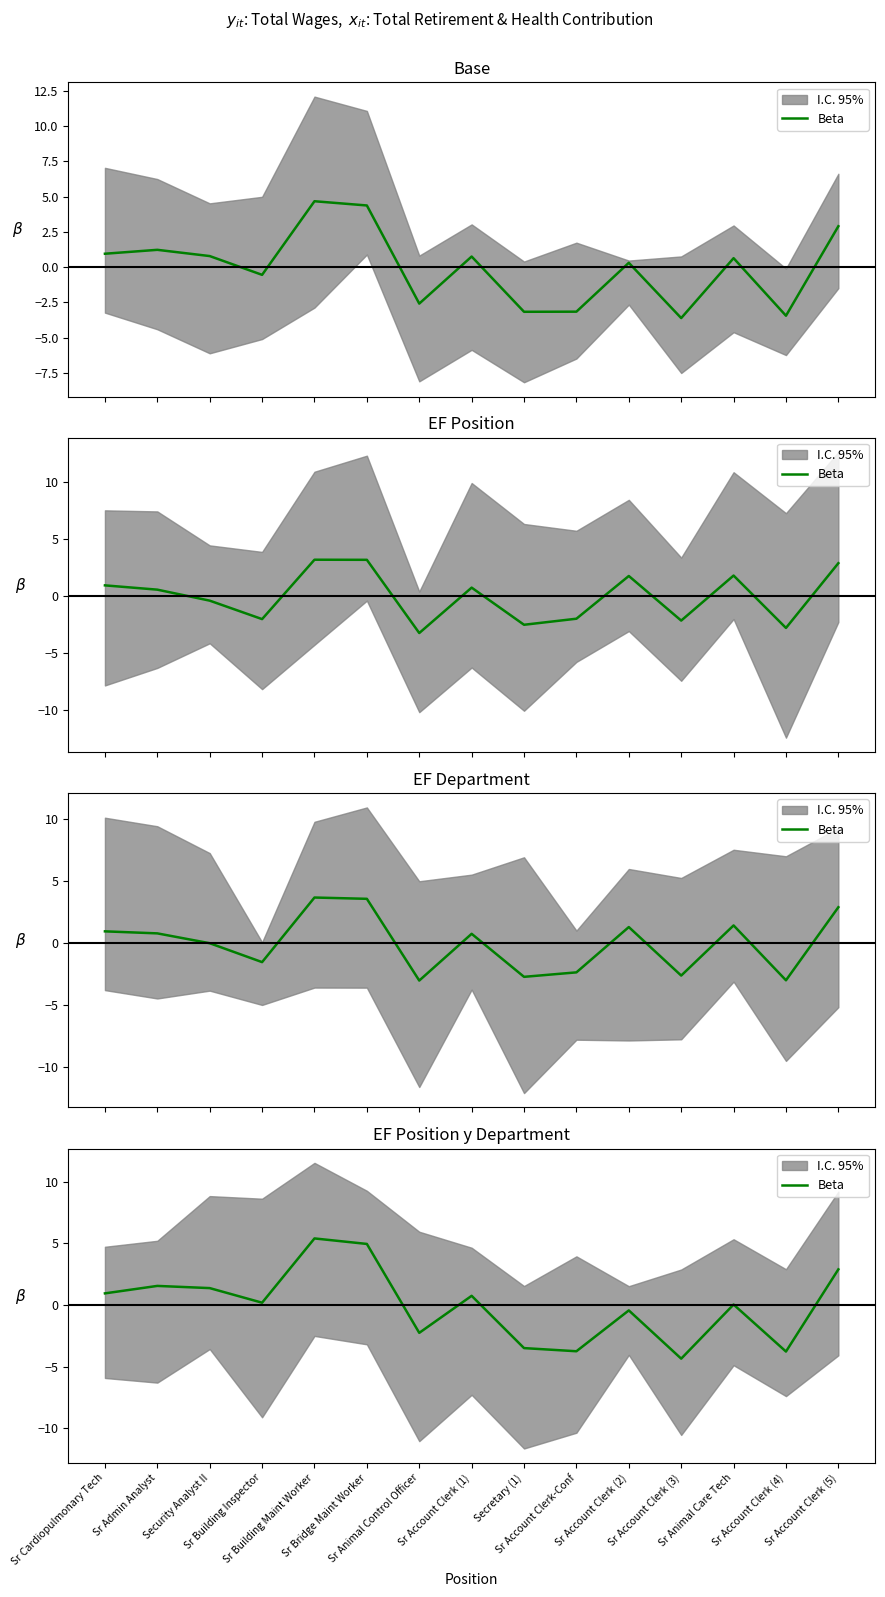

What is the difference between the second highest and minimum values?

9.3